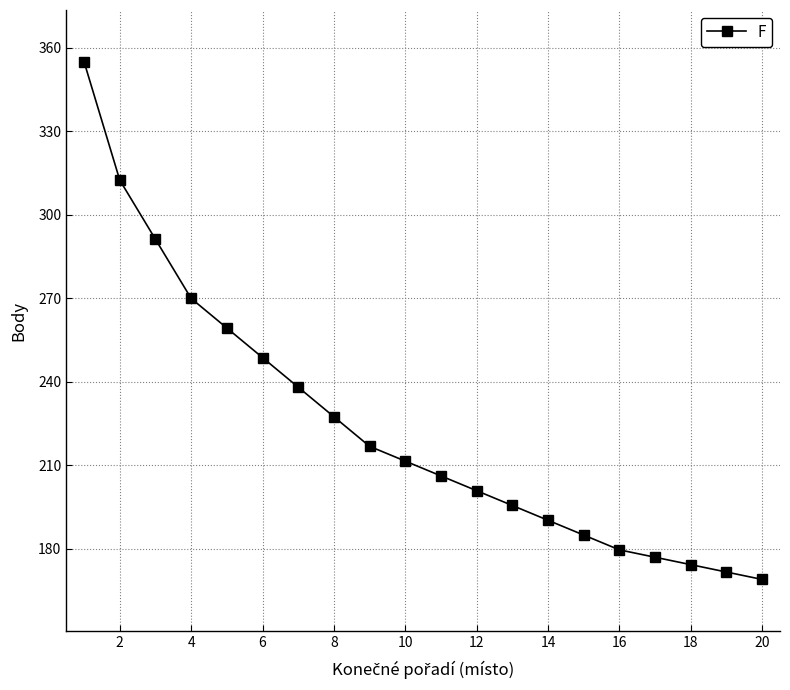

What is the maximum value shown in the chart?

354.9